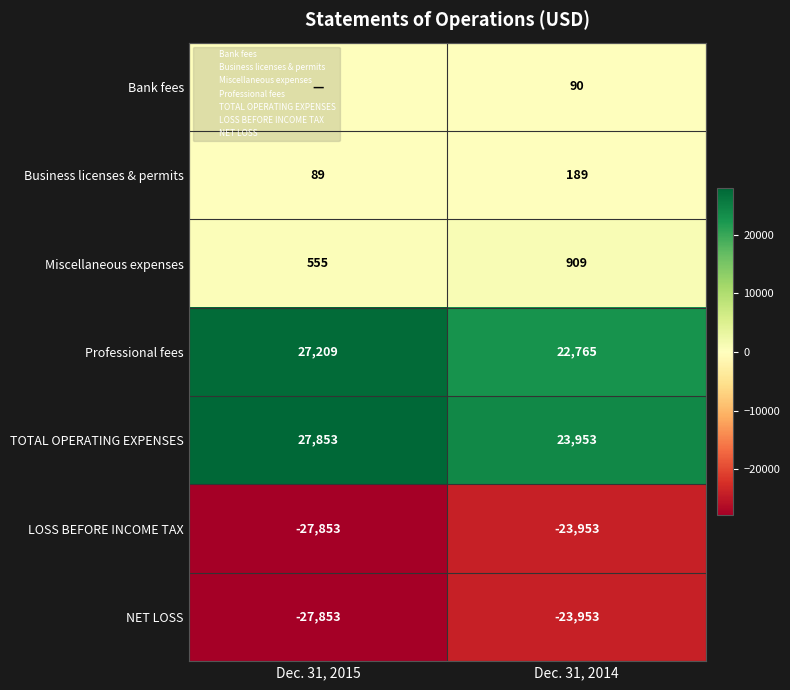

What is the sum of all TOTAL OPERATING EXPENSES values?

51806